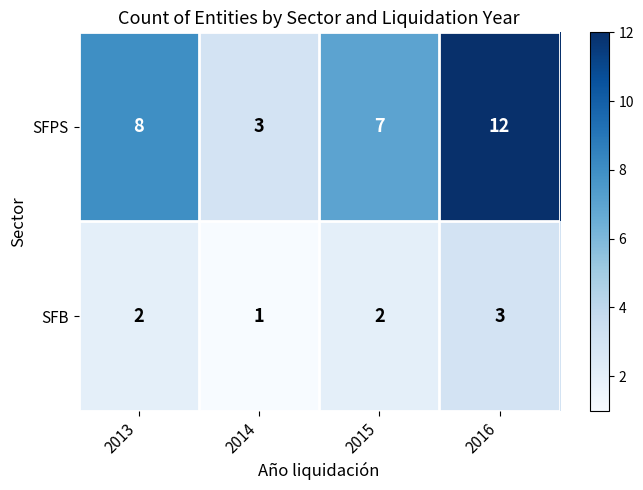

At 2016, list the series in order from smallest to largest.

SFB, SFPS